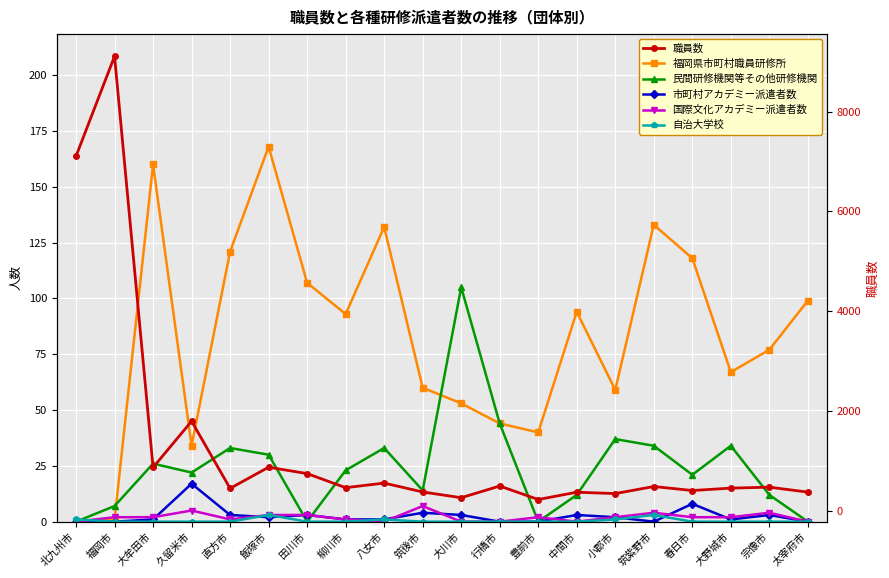

What is the difference between the second highest and second lowest values in the 民間研修機関等その他研修機関 series?

44